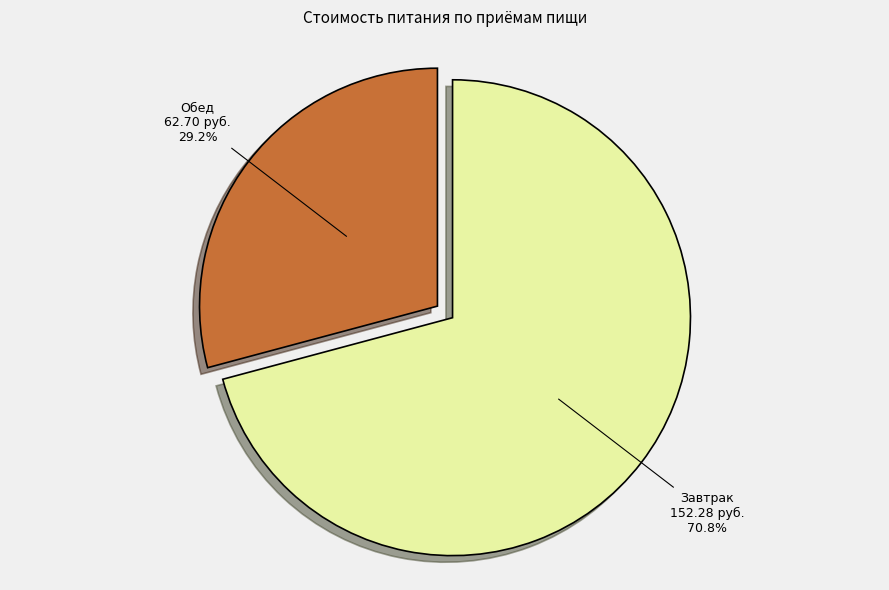

To the nearest percent, what is the difference between the Завтрак and Обед slice percentages?

42%